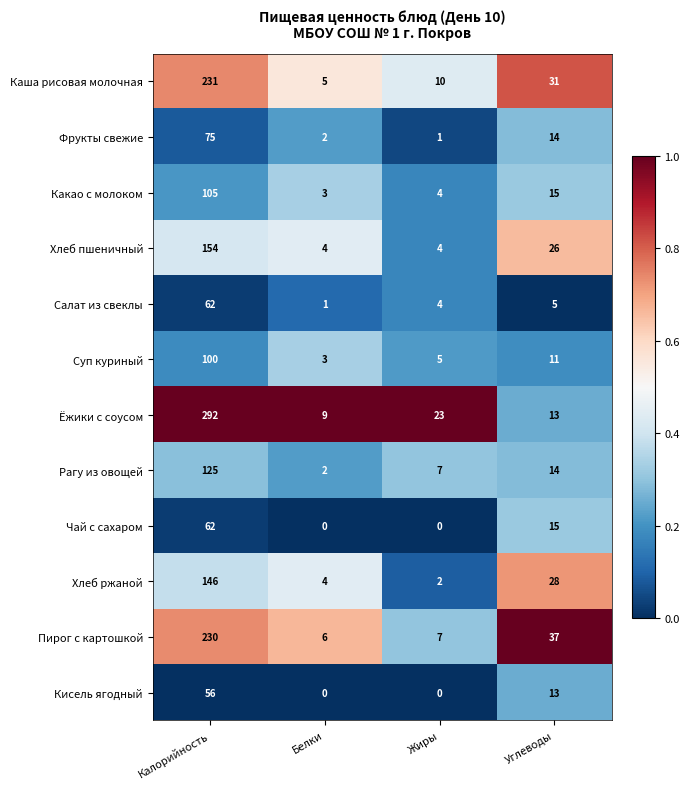

At which category does the chart reach its peak across all series?

Калорийность